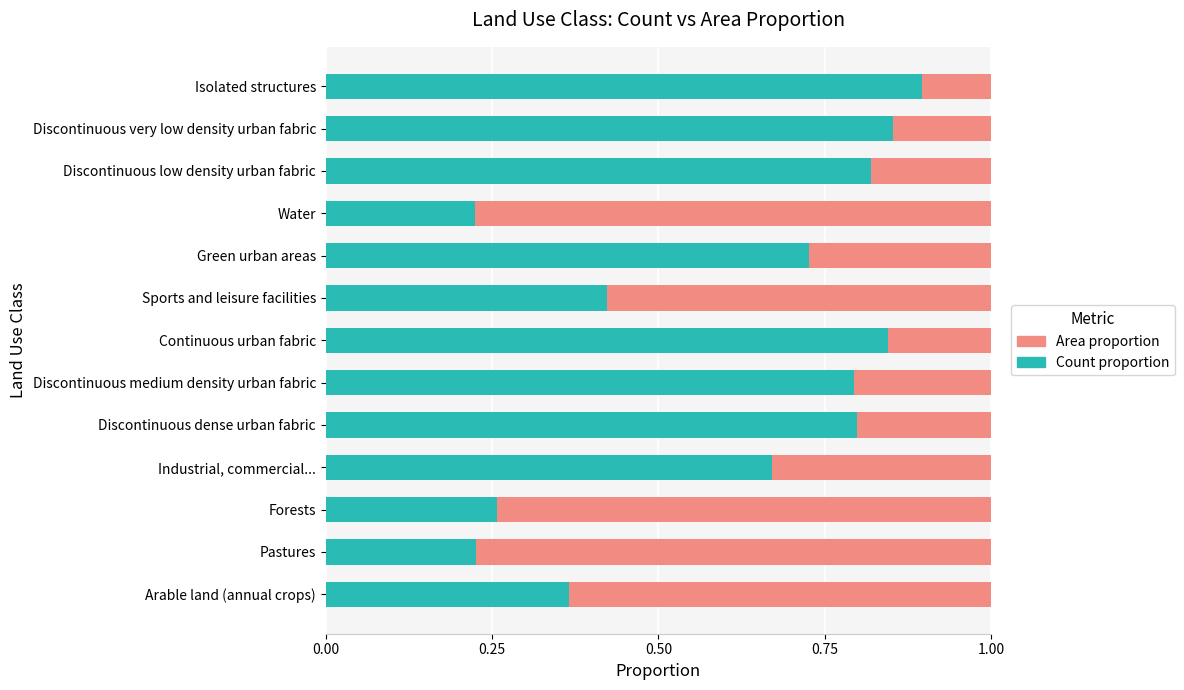

The Count proportion series shows 0.4 at Industrial, commercial.... True or false?

False